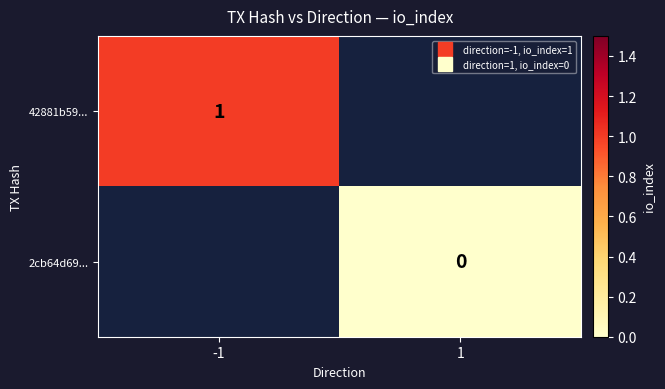

Which label corresponds to the smallest value in the chart?

1